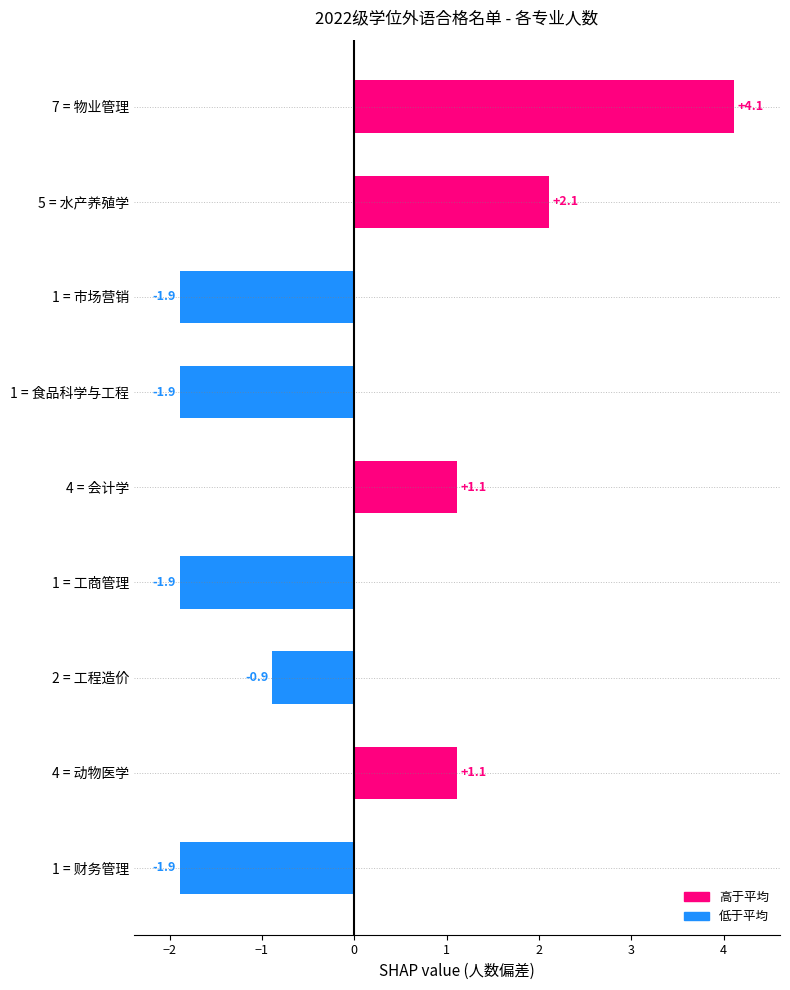

How many positive values are there?

4